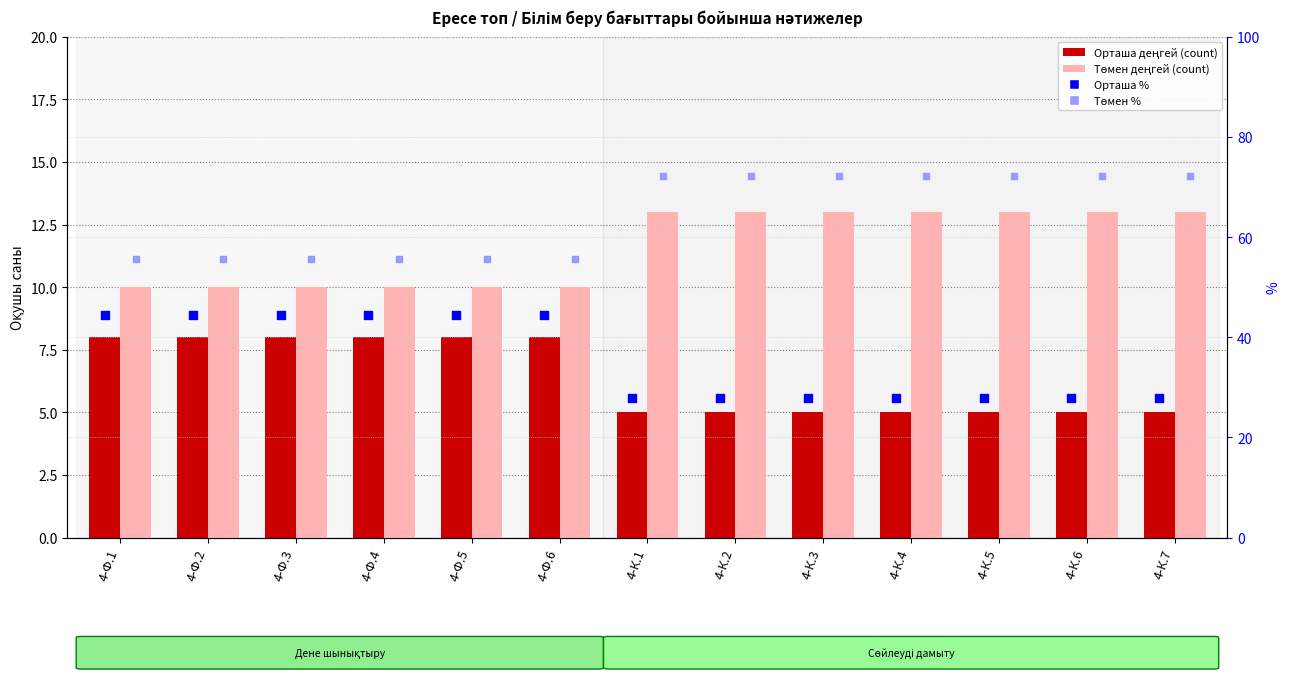

At how many categories does at least one series exceed 35?

13